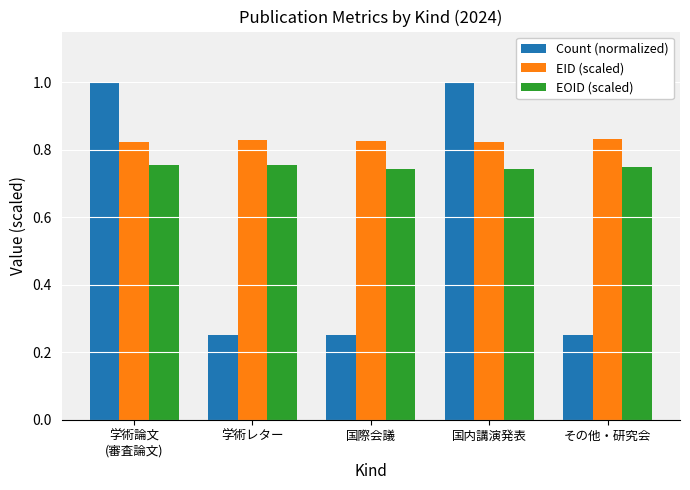

What is the total value across all series at 学術レター?

1.8